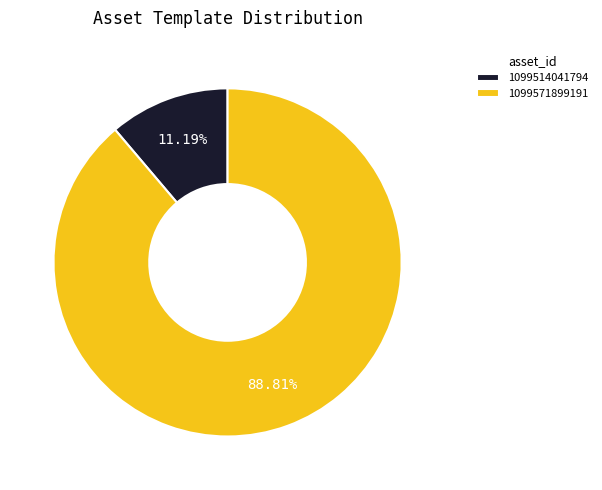

Is 1099514041794 the majority of the pie?

No